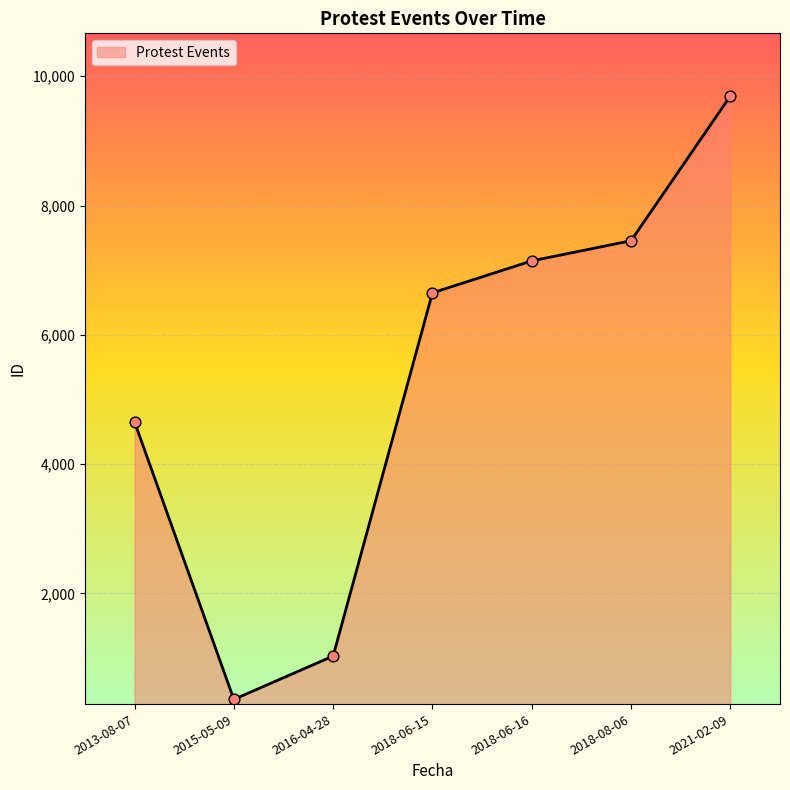

Which has a higher value, 2021-02-09 or 2018-08-06?

2021-02-09